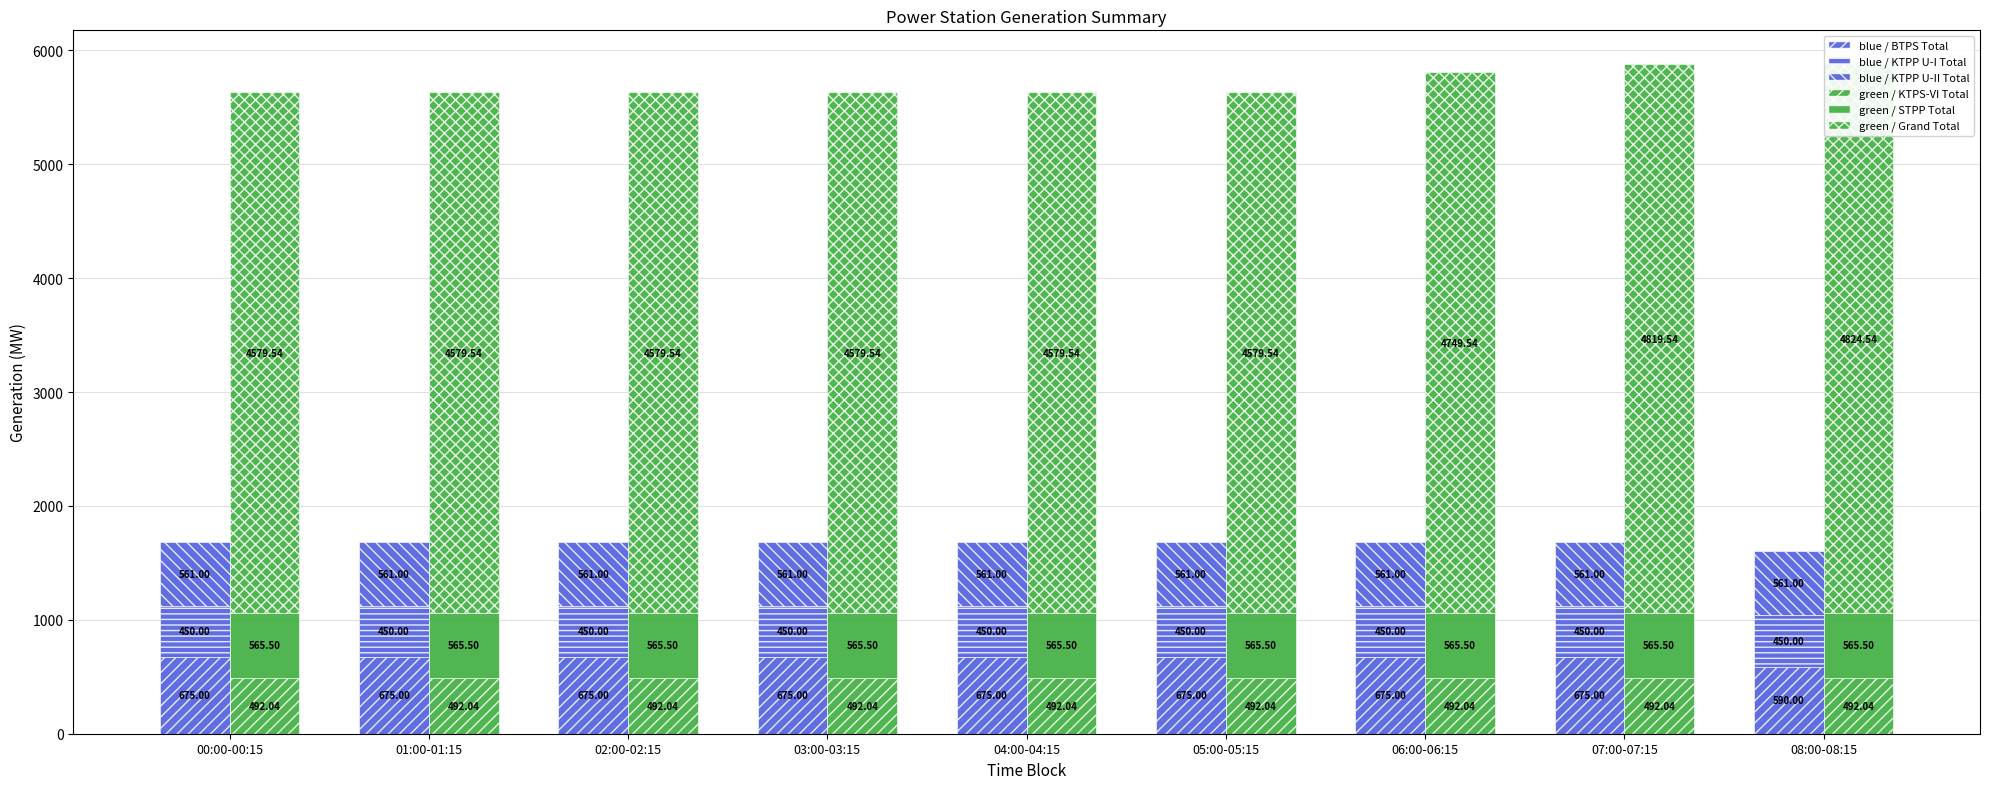

What is the sum of the blue / KTPP U-II Total values at 04:00-04:15 and 01:00-01:15?

1122.0